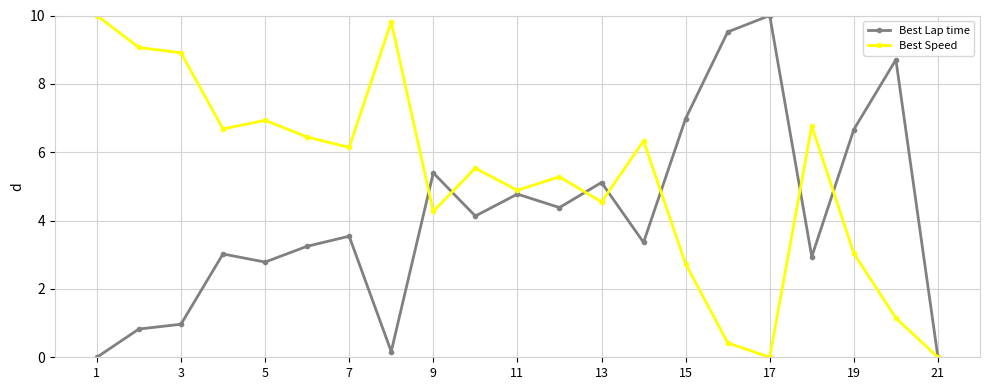

True or false: Best Speed and Best Lap time intersect in this chart.

True